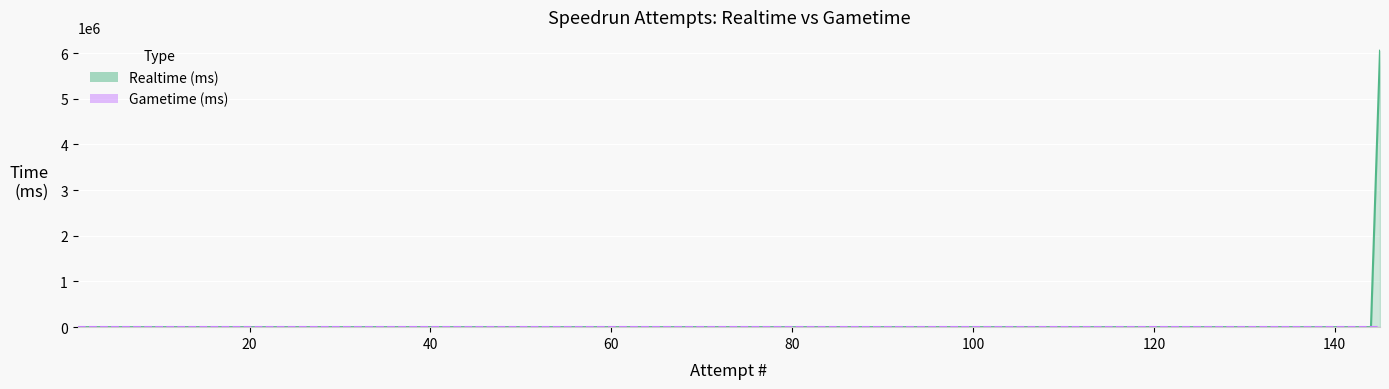

True or false: Realtime (ms) and Gametime (ms) cross at least once.

False